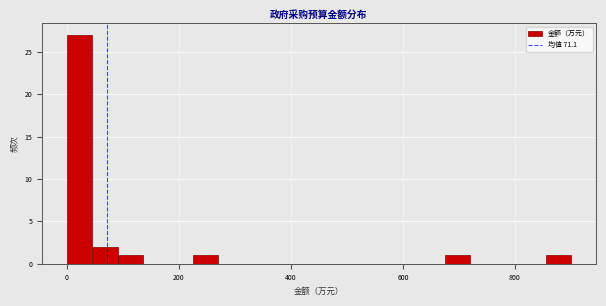

Around what value on the x-axis is the tallest bar? Give the approximate position of its centre, as read against the axis.

20